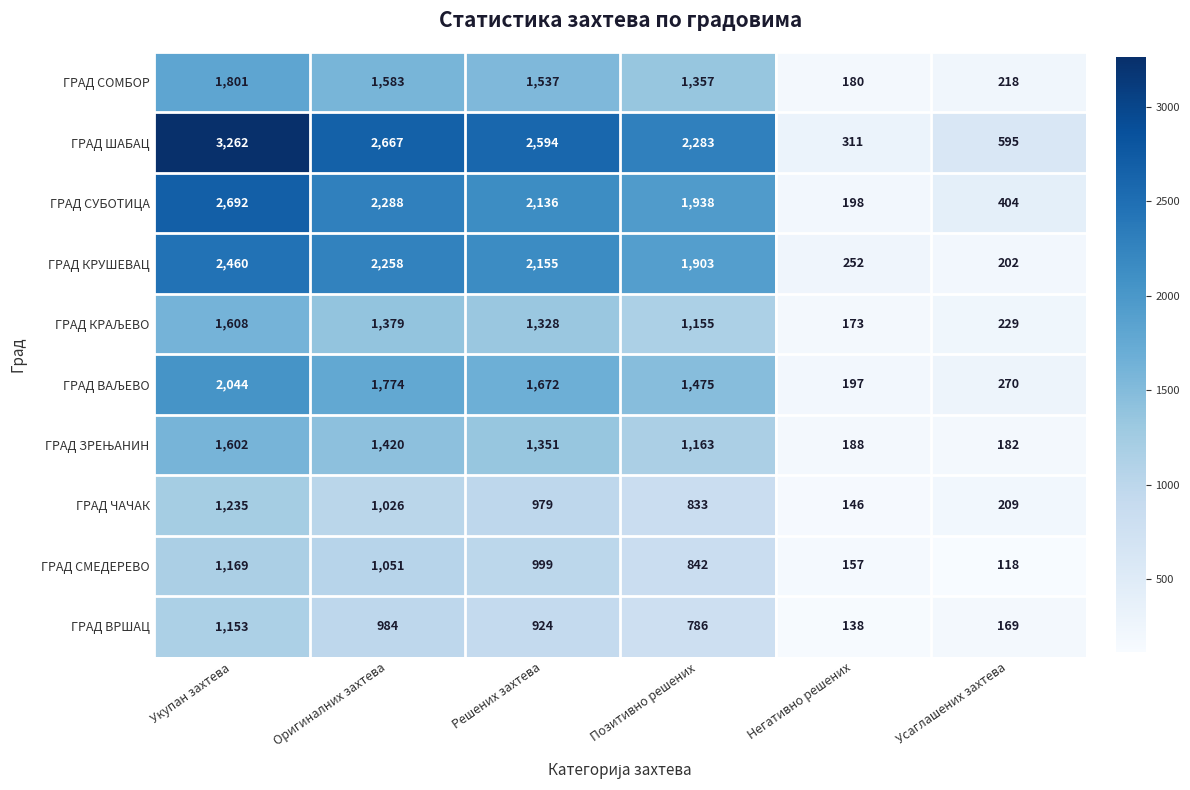

What is the difference between the maximum and second lowest values in the ГРАД СМЕДЕРЕВО series?

1012